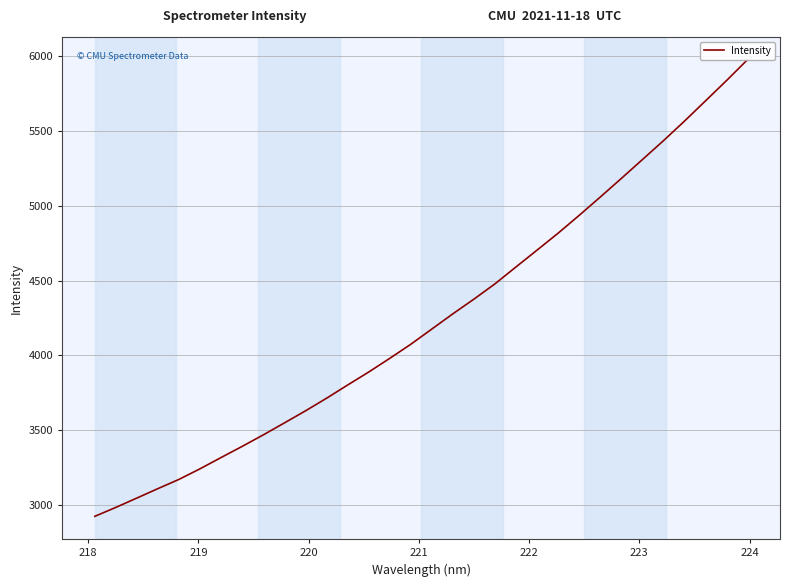

What is the greatest value displayed?

5976.5